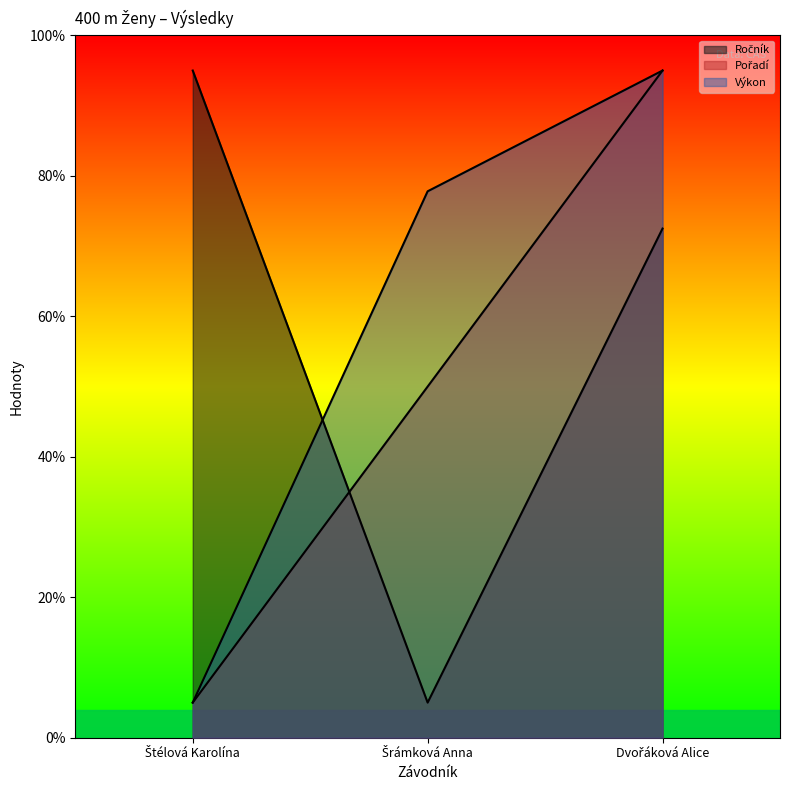

Is it true that Výkon equals 2.3 at Štélová Karolína?

False